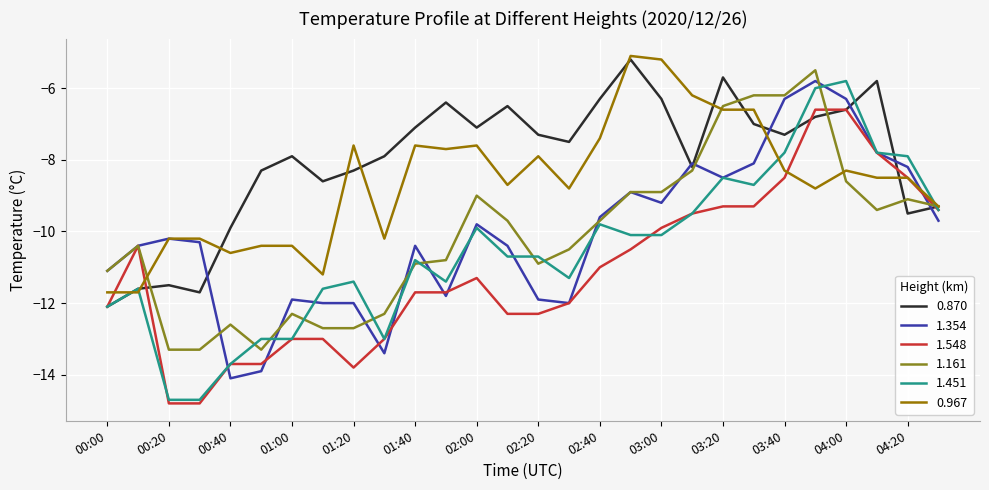

How many interior local peaks does the 0.870 series have?

7